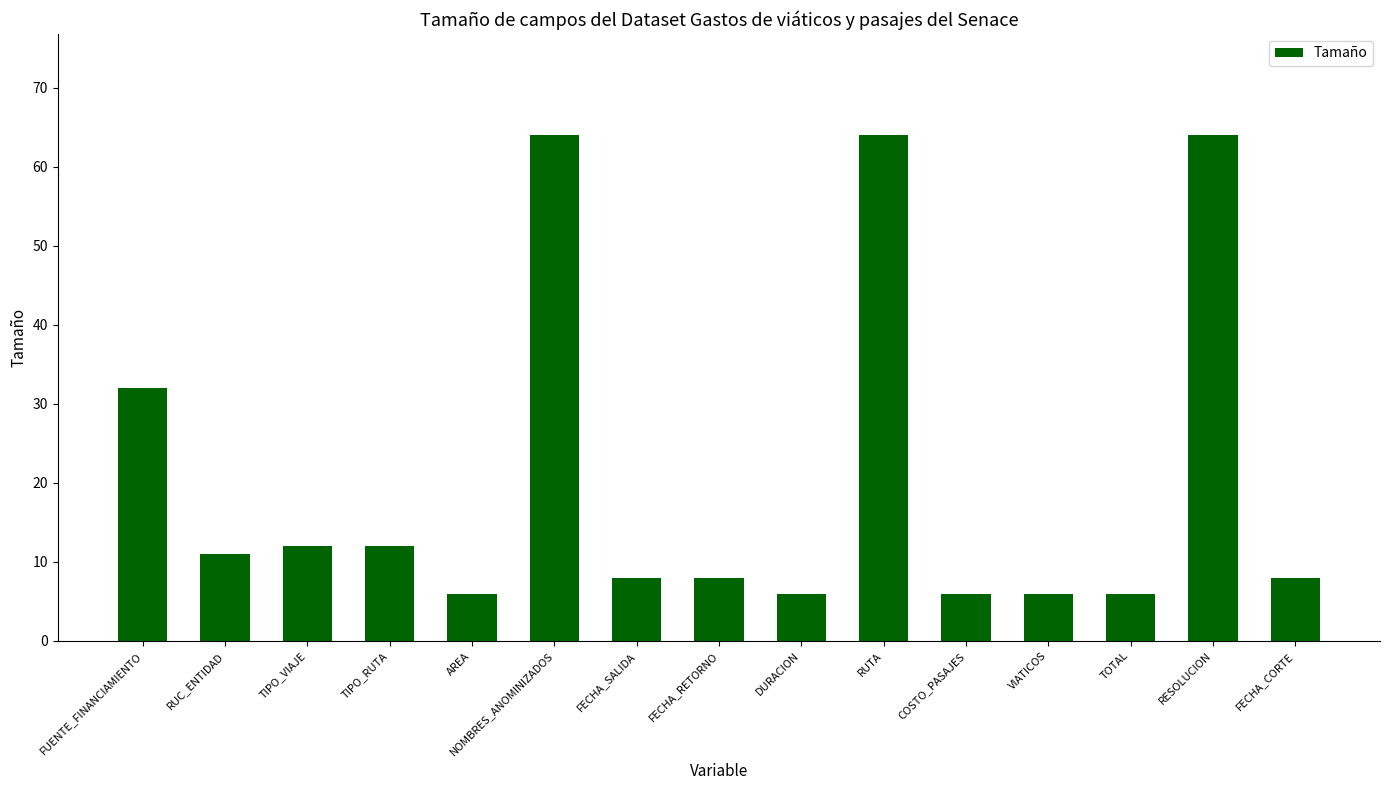

What is the sum of all values?

313